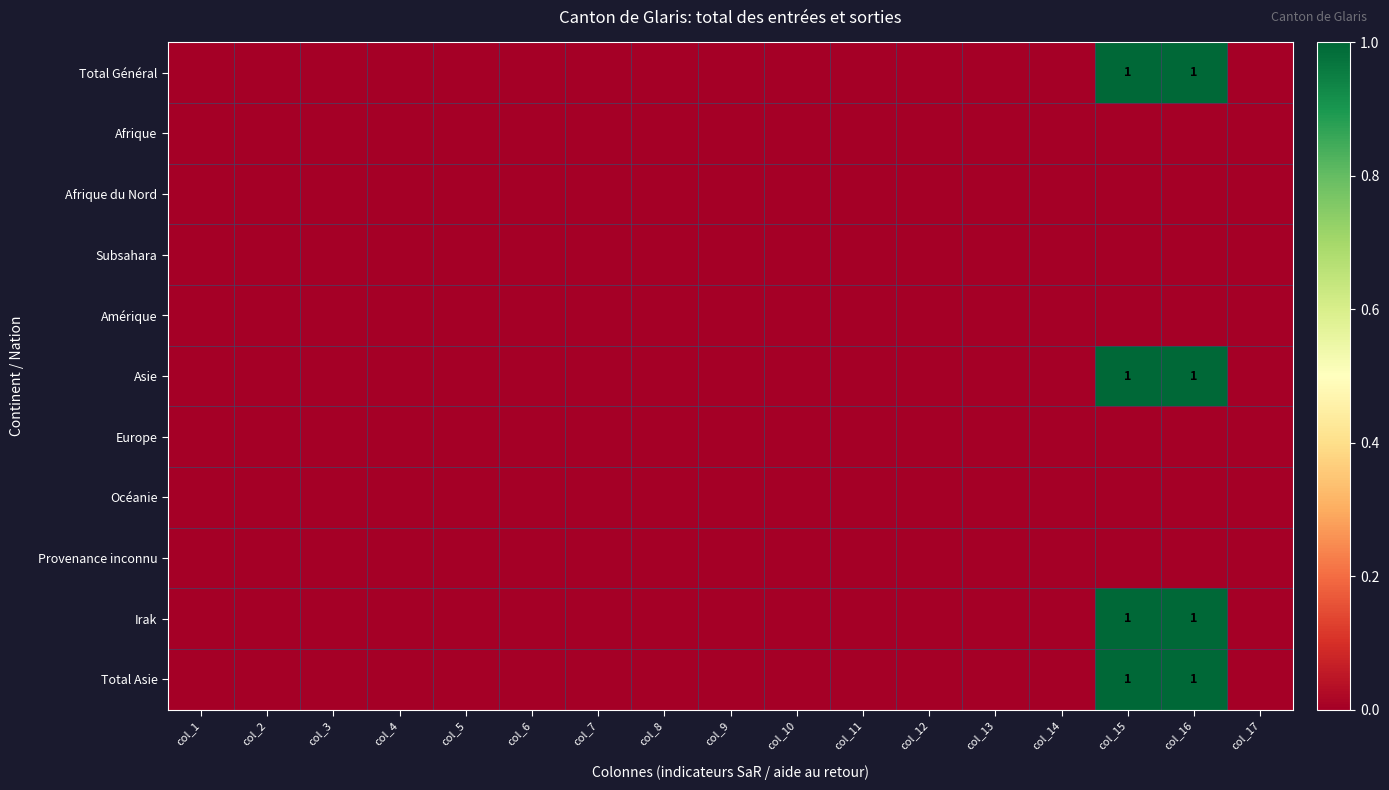

Is the value of Total Général at col_16 greater than the value of Océanie at col_12?

Yes